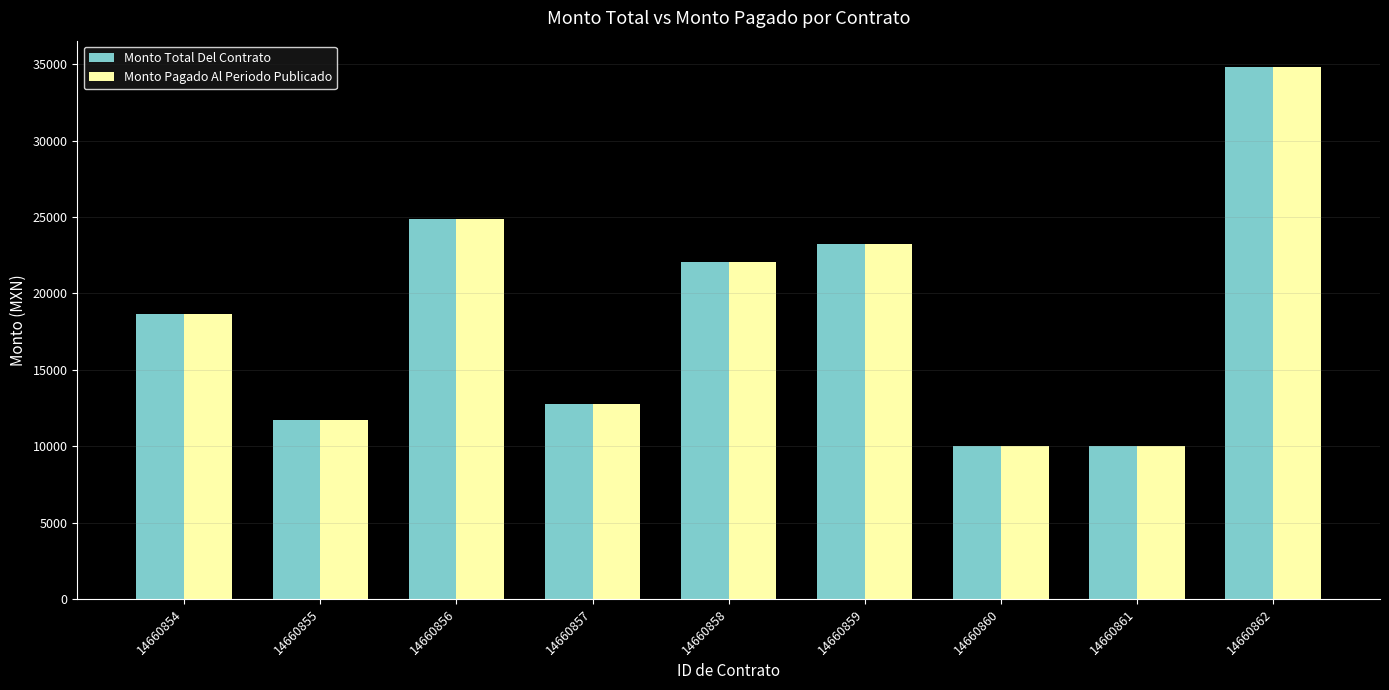

Does the chart contain stacked bars?

No